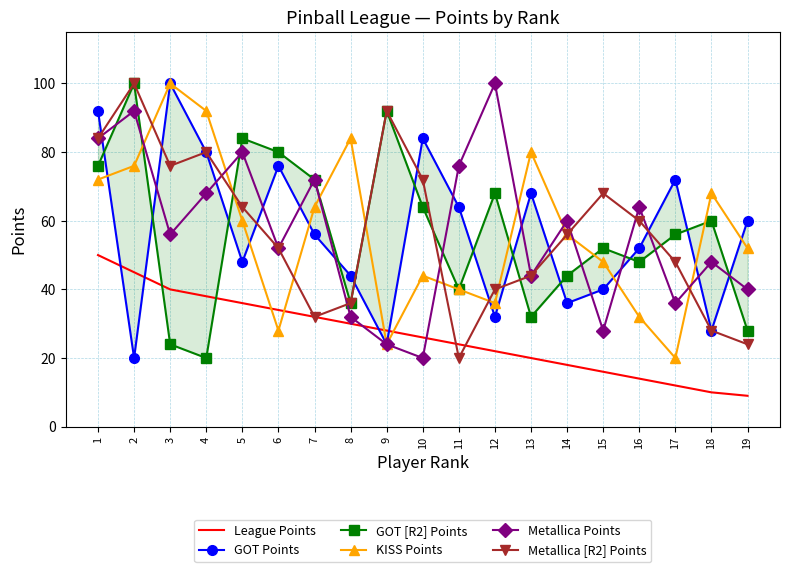

Reading left to right, what are all the values shown in this chart?

League Points: 50	45	40	38	36	34	32	30	28	26	24	22	20	18	16	14	12	10	9
GOT Points: 92	20	100	80	48	76	56	44	24	84	64	32	68	36	40	52	72	28	60
GOT [R2] Points: 76	100	24	20	84	80	72	36	92	64	40	68	32	44	52	48	56	60	28
KISS Points: 72	76	100	92	60	28	64	84	24	44	40	36	80	56	48	32	20	68	52
Metallica Points: 84	92	56	68	80	52	72	32	24	20	76	100	44	60	28	64	36	48	40
Metallica [R2] Points: 84	100	76	80	64	52	32	36	92	72	20	40	44	56	68	60	48	28	24